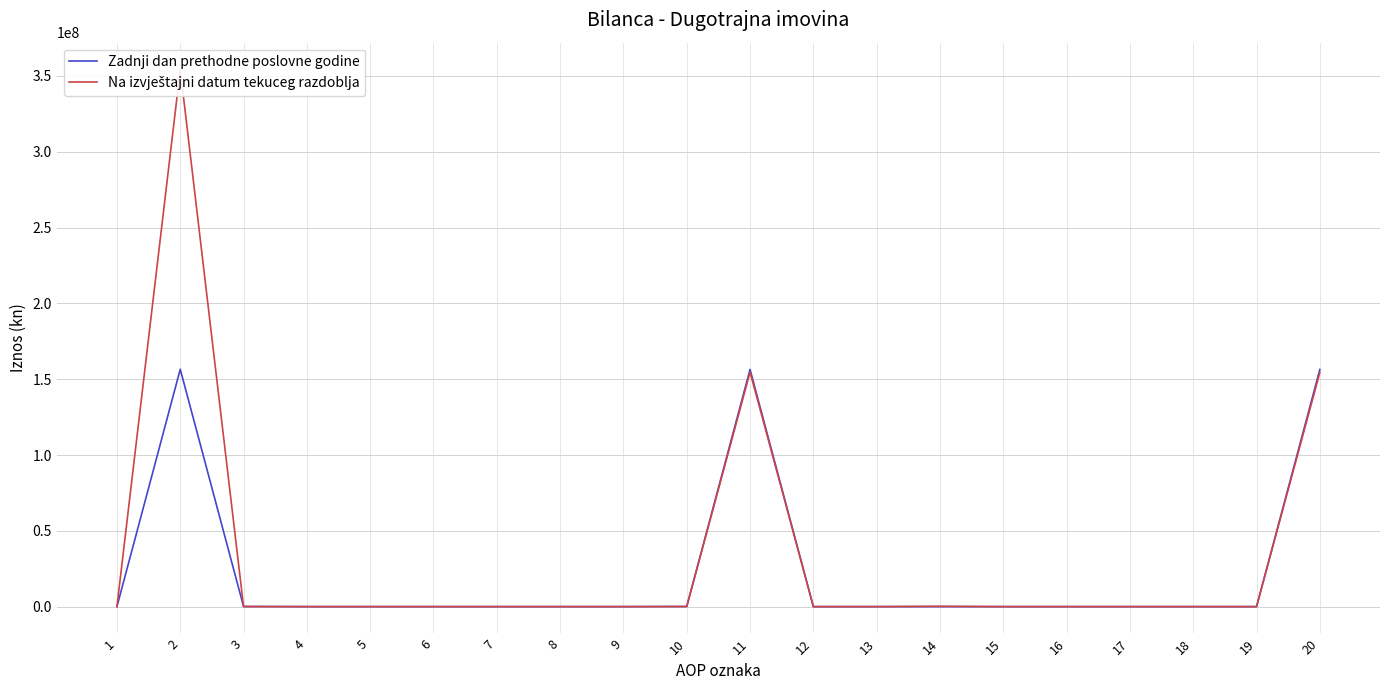

Which label corresponds to the smallest value in the chart?

1